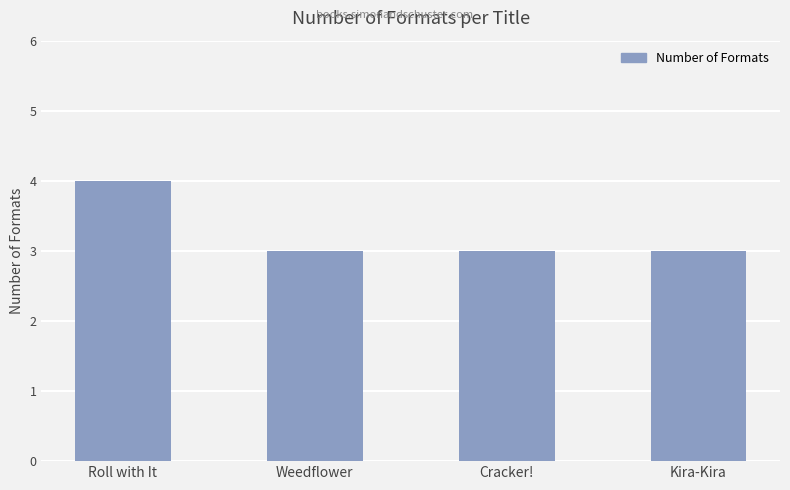

The chart shows a value of 3 at Cracker!. True or false?

True